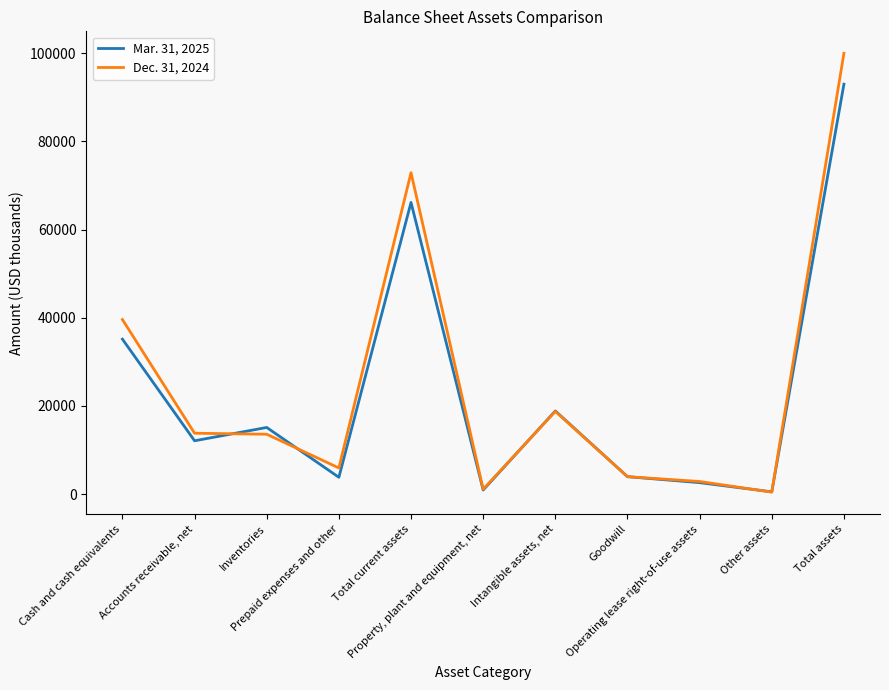

List the series in order of their peak value, lowest first.

Mar. 31, 2025, Dec. 31, 2024